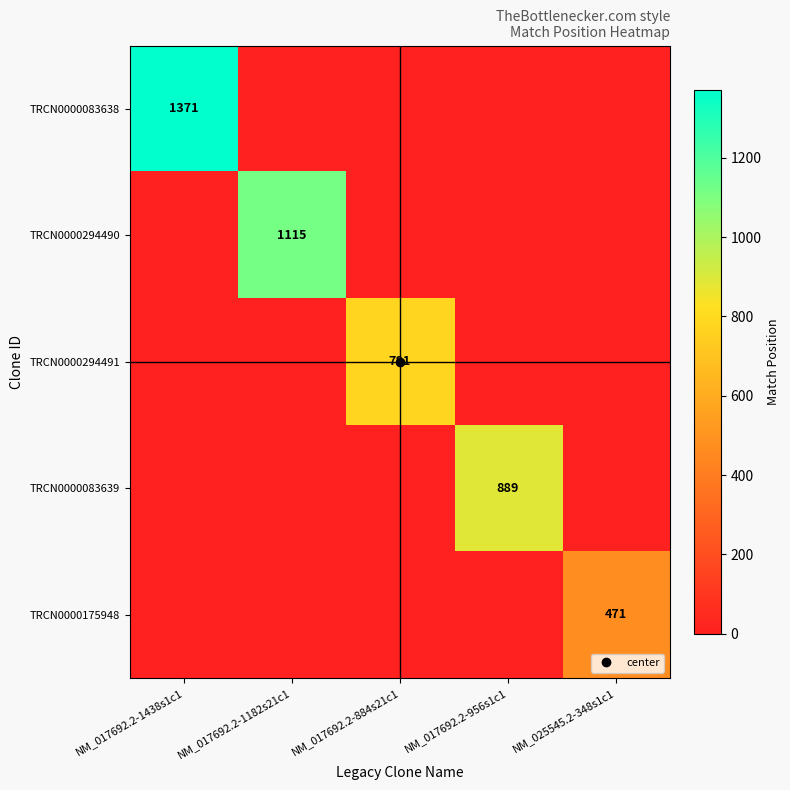

Between NM_017692.2-1182s21c1 and NM_025545.2-348s1c1, which series saw the biggest shift?

TRCN0000294490